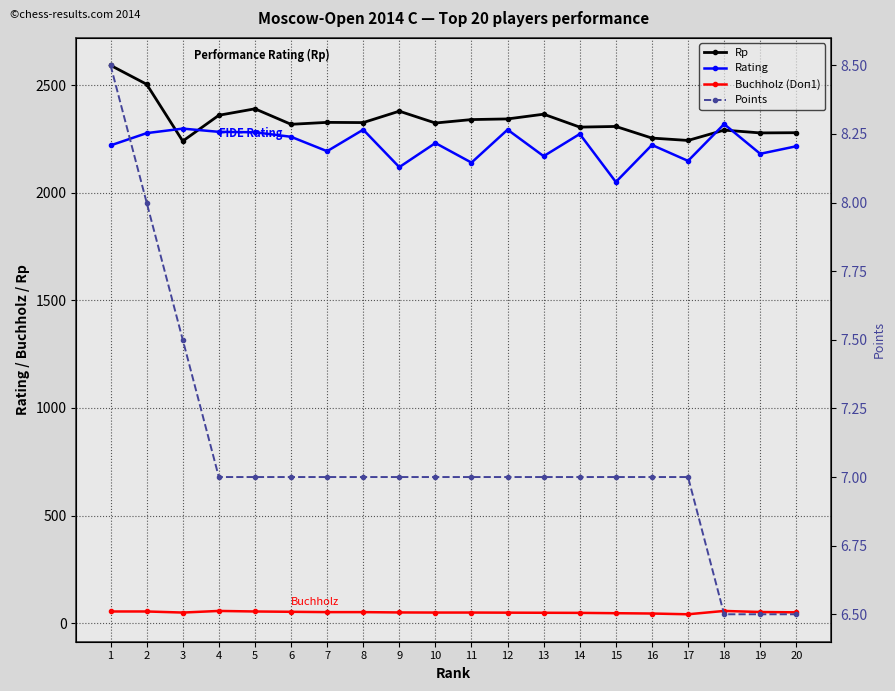

What value does the Rp series have at 12?

2343.0